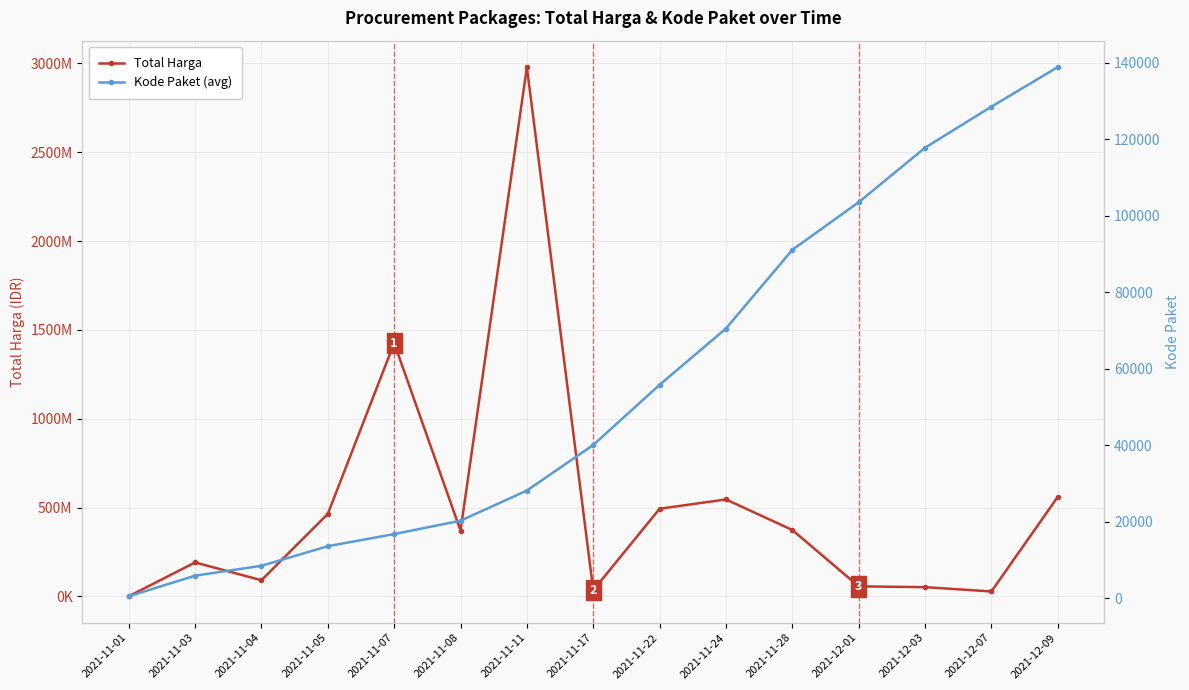

Is this an area chart (filled region under the line)?

No